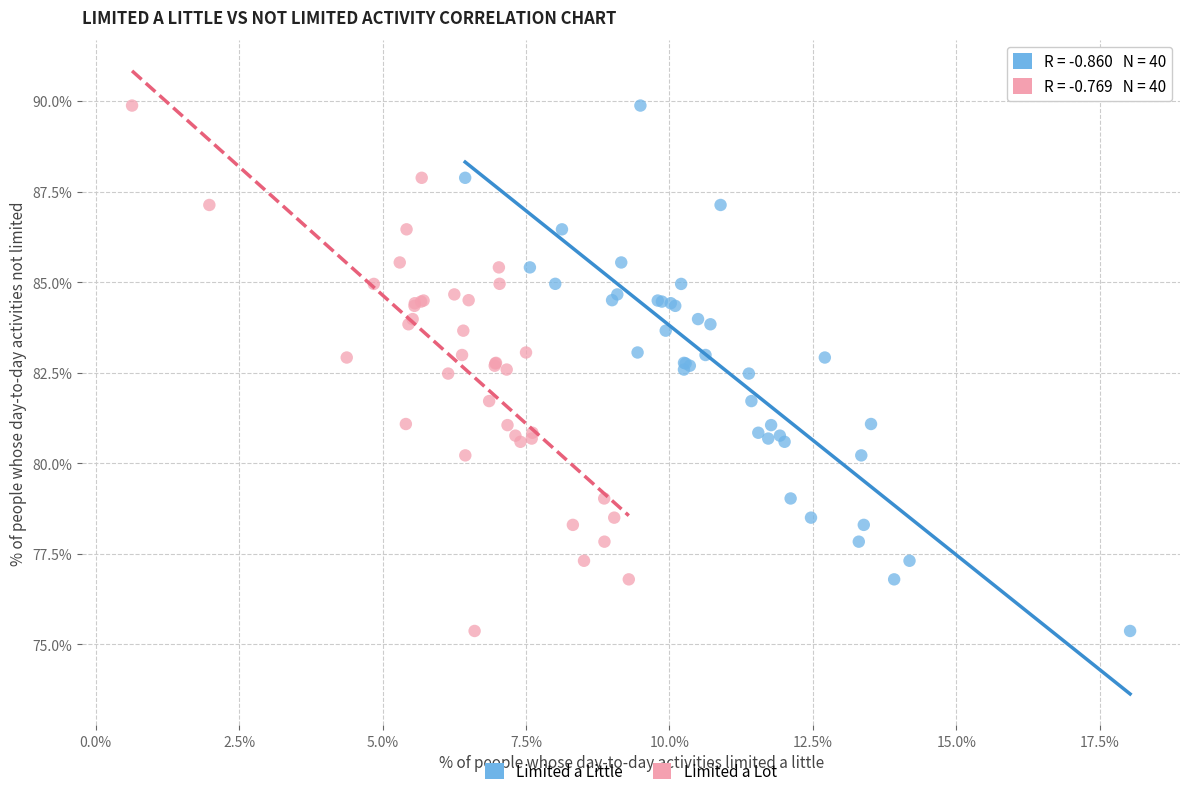

What are all the series names shown in the legend?

Limited a Little, Limited a Lot